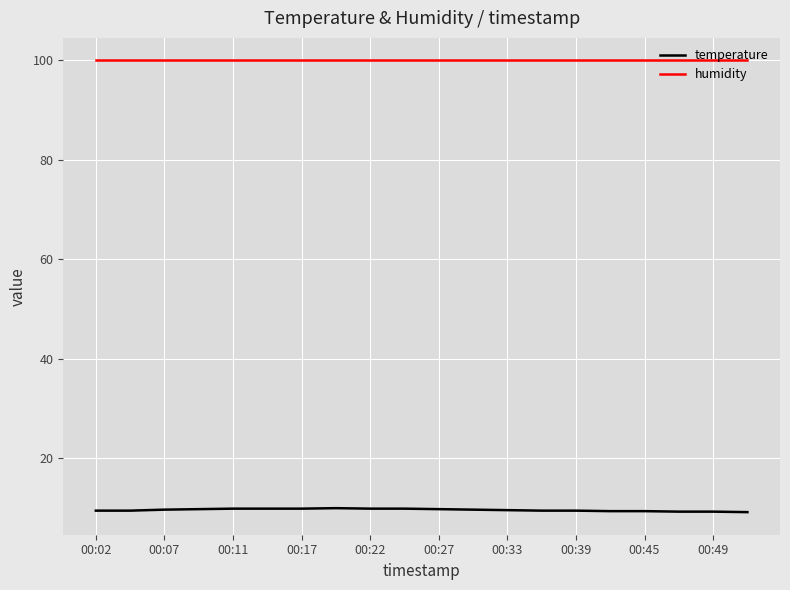

How many distinct data groups are displayed?

2